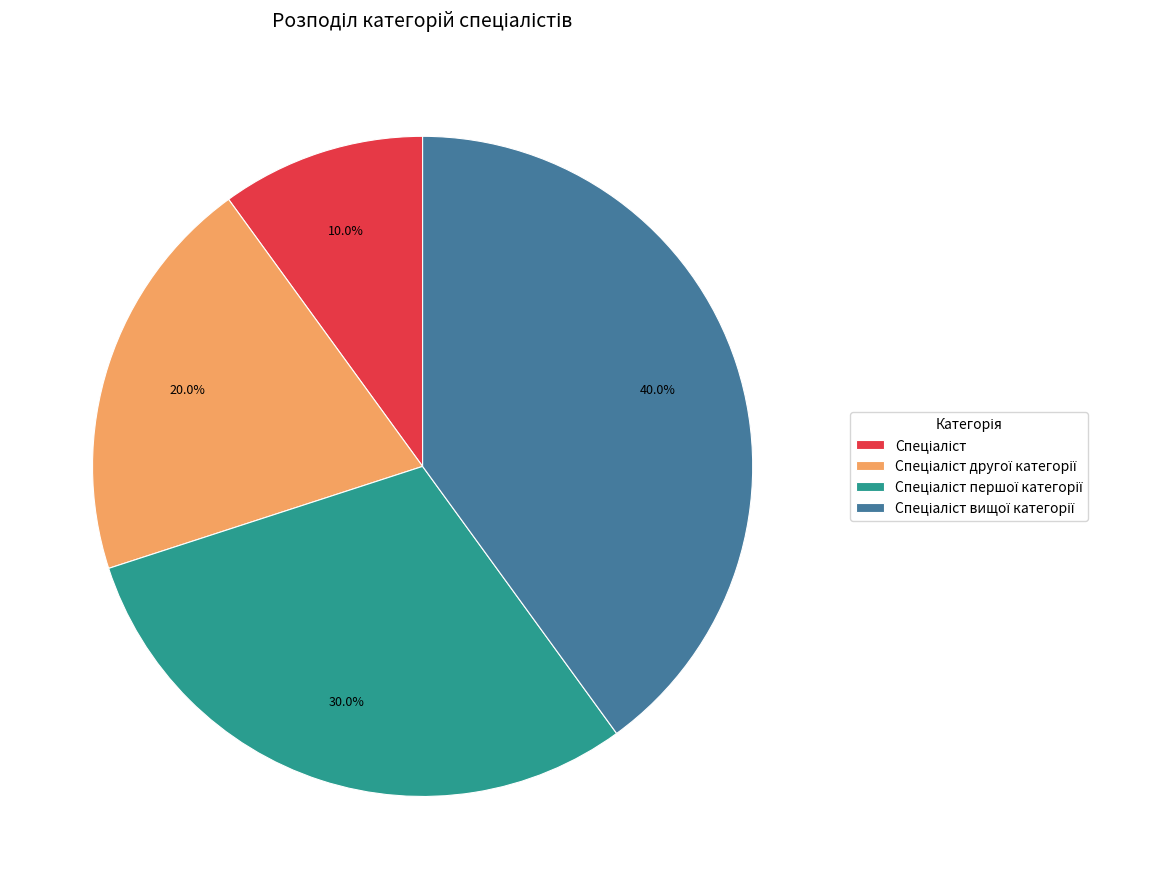

To the nearest percent, what is the difference between the largest and smallest slice percentages?

30%